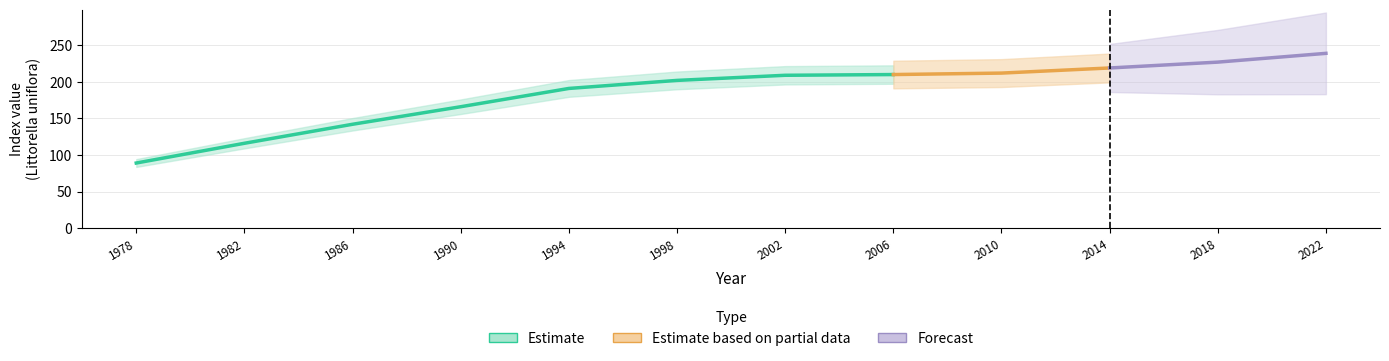

Reading left to right, list all the values displayed in this chart.

1978=89	1982=116	1986=142	1990=166	1994=191	1998=202	2002=209	2006=210	2010=212	2014=219	2018=227	2022=239